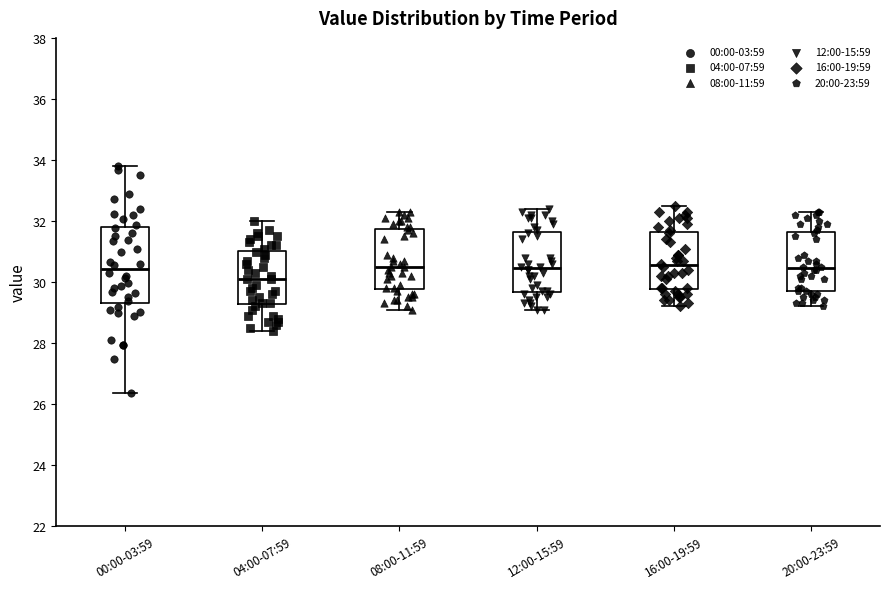

Reading left to right, transcribe this box plot: for each box, give where its median line is, the range the box spans, and where its two whiskers end, as read against the y-axis. The values are not printed on the chart, so give them approximately, as read against the axis.

00:00-03:59: median 30.4, box 29.4 to 31.8, whiskers 26.4 to 33.8
04:00-07:59: median 30.2, box 29.2 to 31.0, whiskers 28.4 to 32.0
08:00-11:59: median 30.6, box 29.8 to 31.8, whiskers 29.2 to 32.4
12:00-15:59: median 30.4, box 29.6 to 31.6, whiskers 29.2 to 32.4
16:00-19:59: median 30.6, box 29.8 to 31.6, whiskers 29.2 to 32.6
20:00-23:59: median 30.4, box 29.8 to 31.6, whiskers 29.2 to 32.4